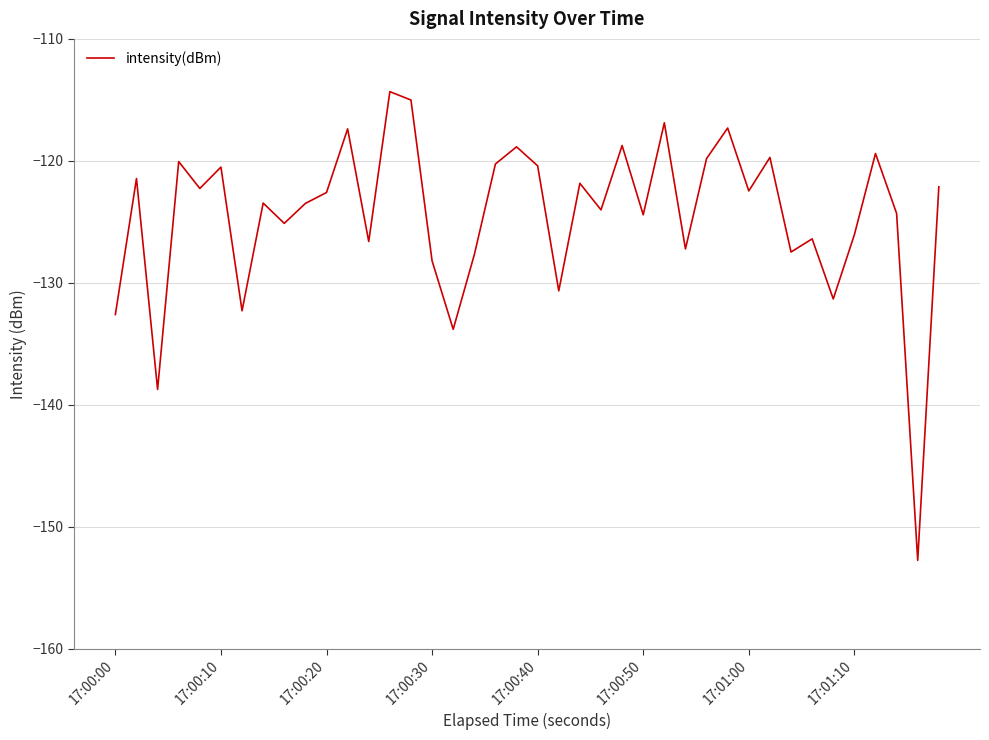

What is the smallest value displayed?

-152.8